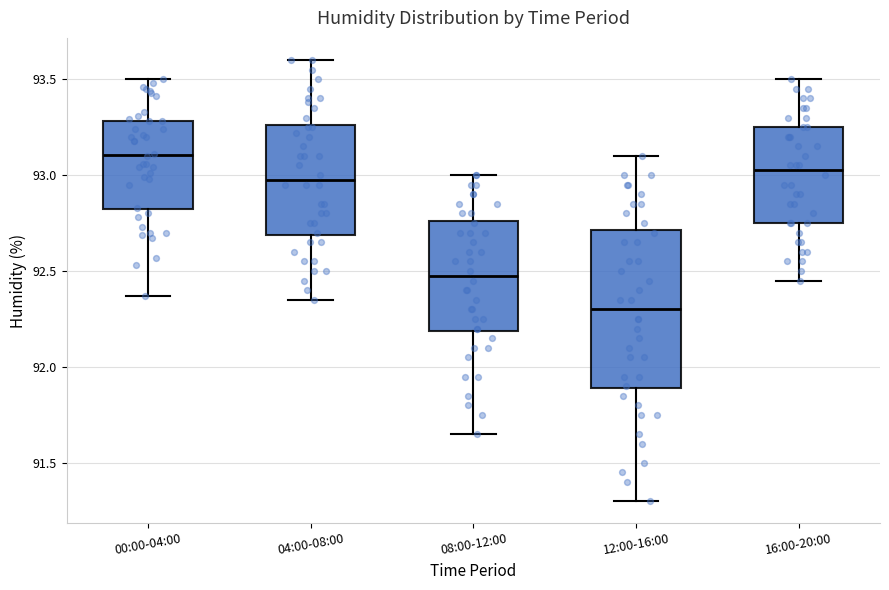

Reading left to right, transcribe this box plot: for each box, give where its median line is, the range the box spans, and where its two whiskers end, as read against the y-axis. The values are not printed on the chart, so give them approximately, as read against the axis.

00:00-04:00: median 93.10, box 92.80 to 93.30, whiskers 92.35 to 93.50
04:00-08:00: median 93.00, box 92.70 to 93.25, whiskers 92.35 to 93.60
08:00-12:00: median 92.50, box 92.20 to 92.75, whiskers 91.65 to 93.00
12:00-16:00: median 92.30, box 91.90 to 92.70, whiskers 91.30 to 93.10
16:00-20:00: median 93.05, box 92.75 to 93.25, whiskers 92.45 to 93.50